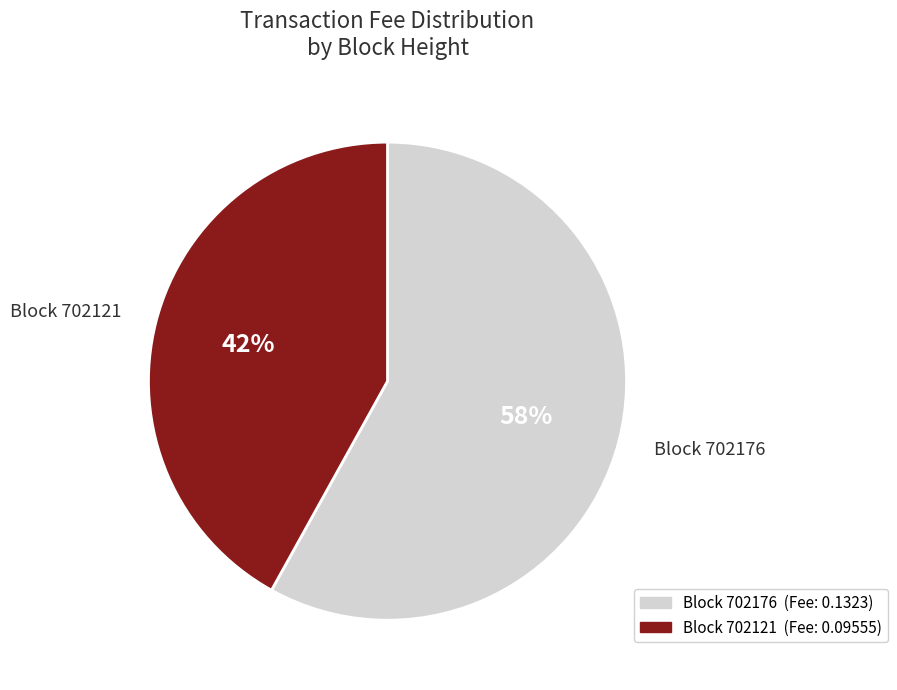

How many segments does this pie chart have?

2